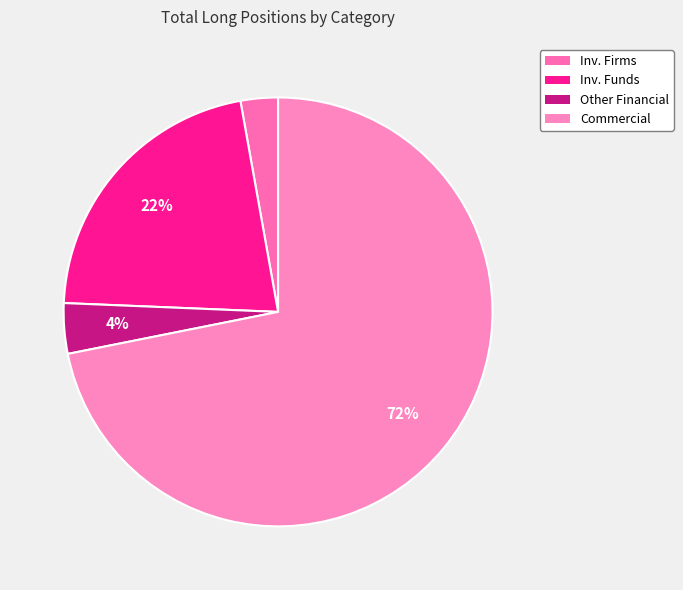

Count the number of slices in the pie.

4